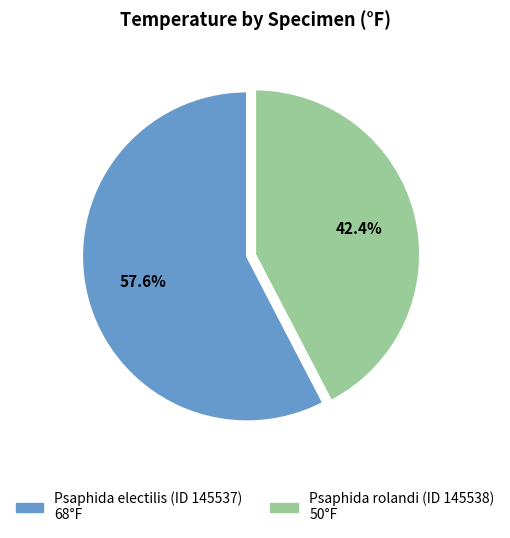

To the nearest percent, what is the difference between the largest and smallest slice percentages?

15%